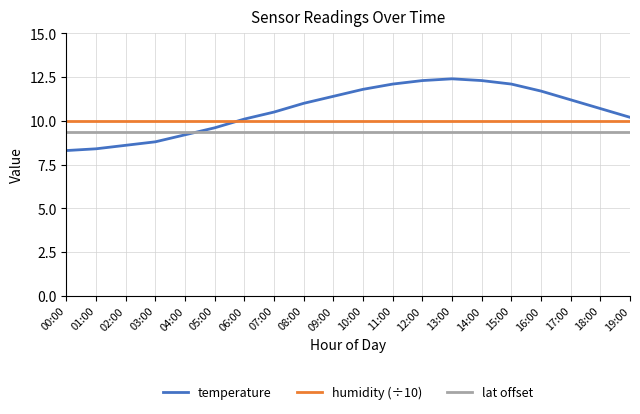

Which series changed the most between 02:00 and 07:00?

temperature